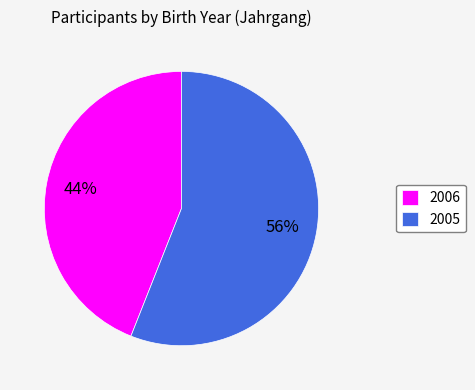

What percentage is the 2005 slice, to the nearest percent?

56%